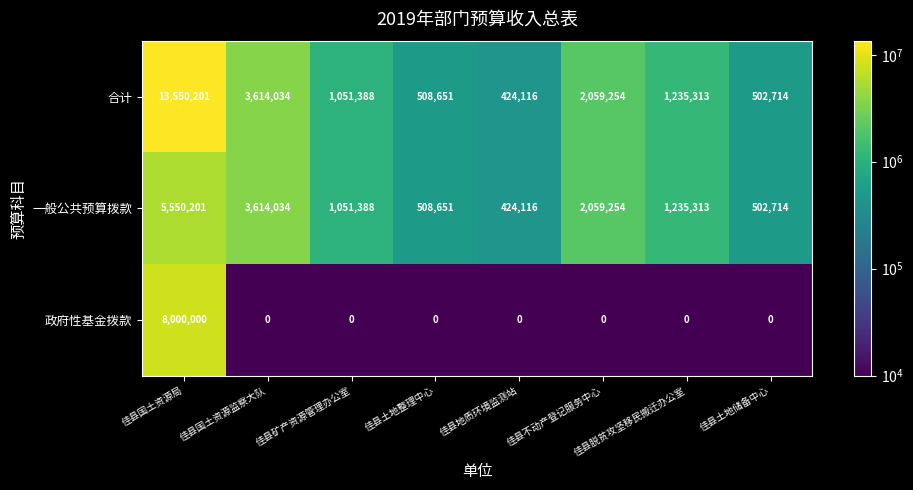

How many series are shown in this chart?

3